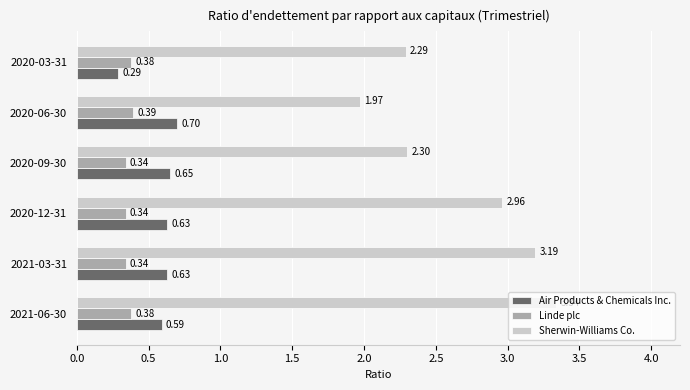

Between 2021-06-30 and 2020-06-30, which series saw the biggest shift?

Sherwin-Williams Co.